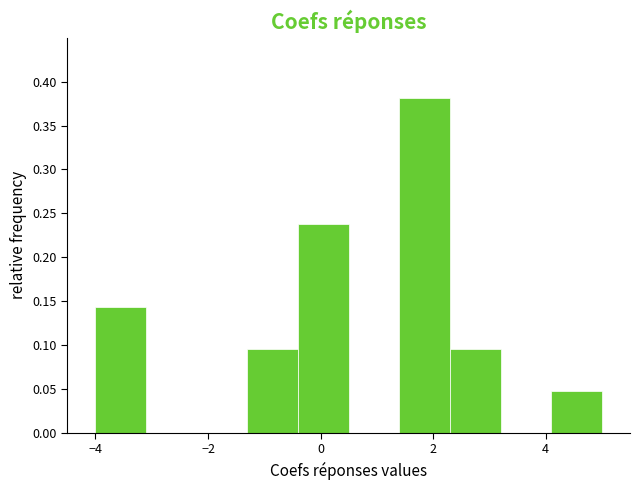

Reading left to right, transcribe this chart: for each bar, give the range it covers on the x-axis and its height. Neither the bar edges nor the heights are printed on the chart, so give them approximately, as read against the axes.

-4.0 to -3.1: 0.145
-3.1 to -2.2: 0
-2.2 to -1.3: 0
-1.3 to -0.4: 0.095
-0.4 to 0.5: 0.240
0.5 to 1.4: 0
1.4 to 2.3: 0.380
2.3 to 3.2: 0.095
3.2 to 4.1: 0
4.1 to 5.0: 0.050